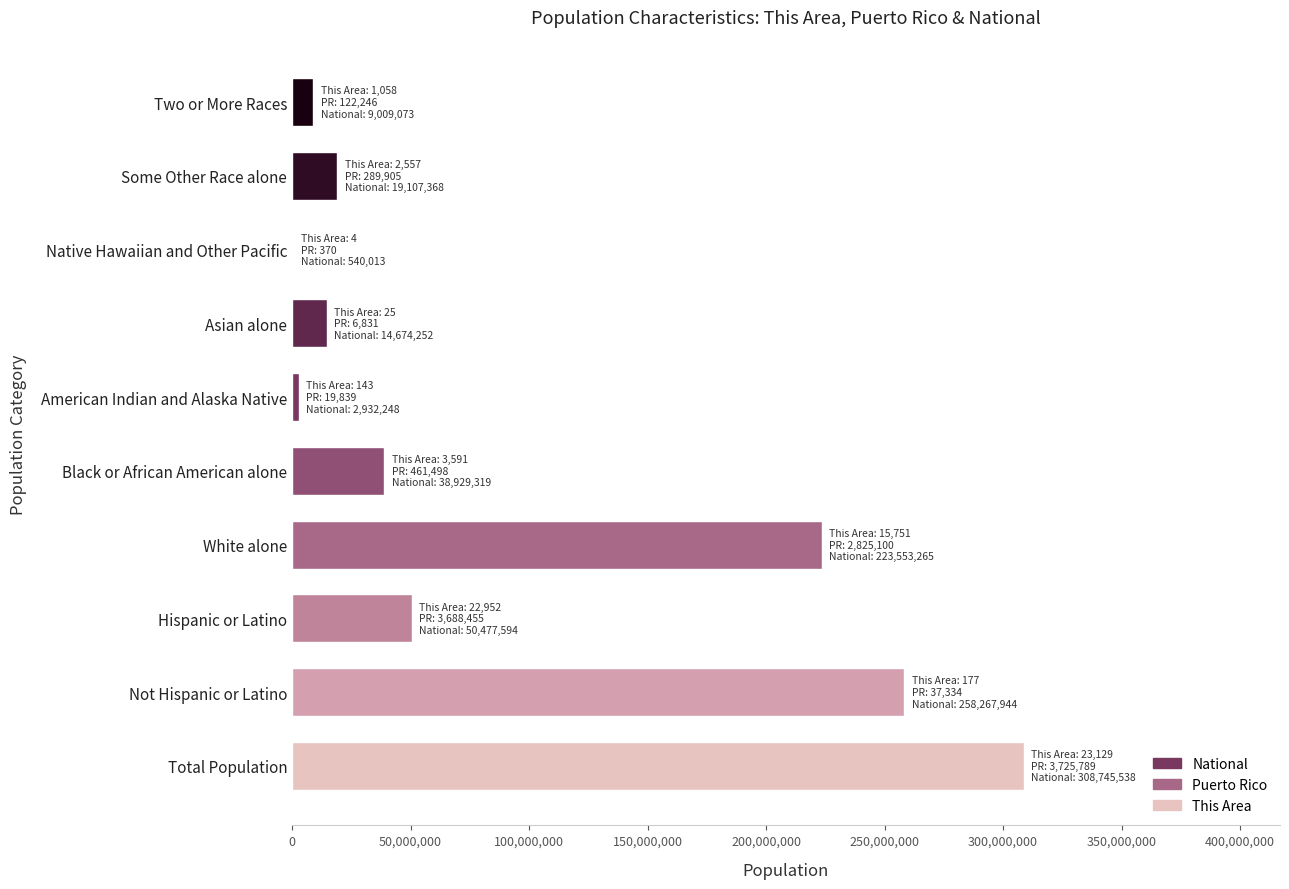

What is the sum of the values at Total Population and Some Other Race alone?

327852906